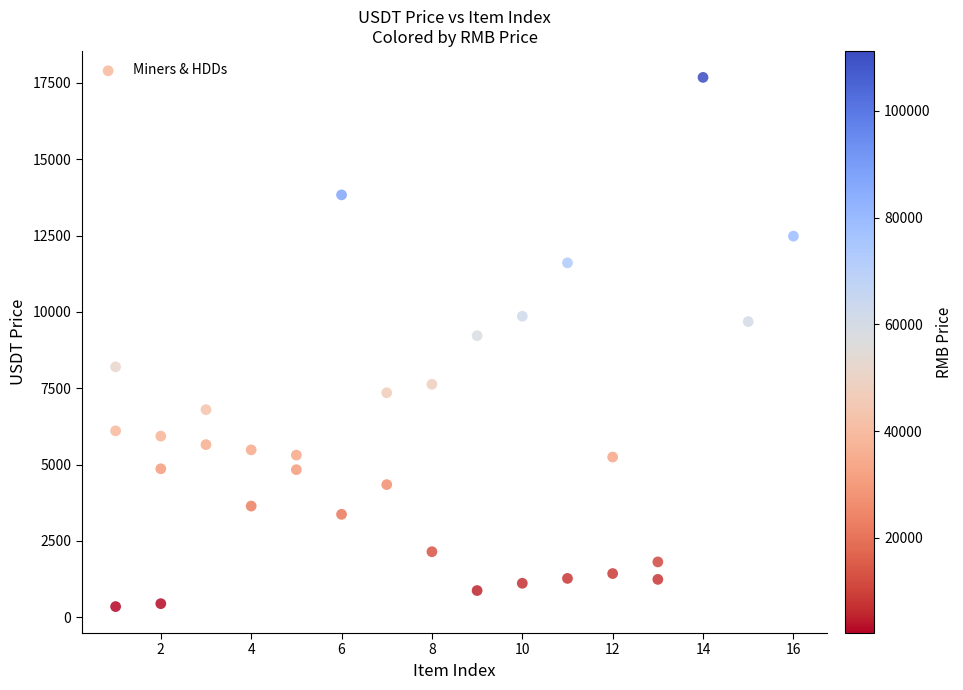

What is the range of Y values (max minus min)?

17329.1